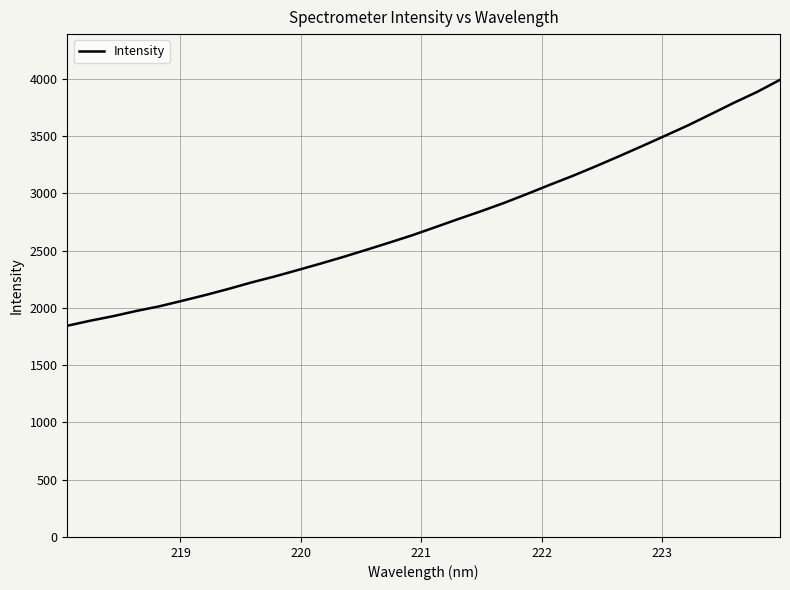

What is the smallest value displayed?

1843.8